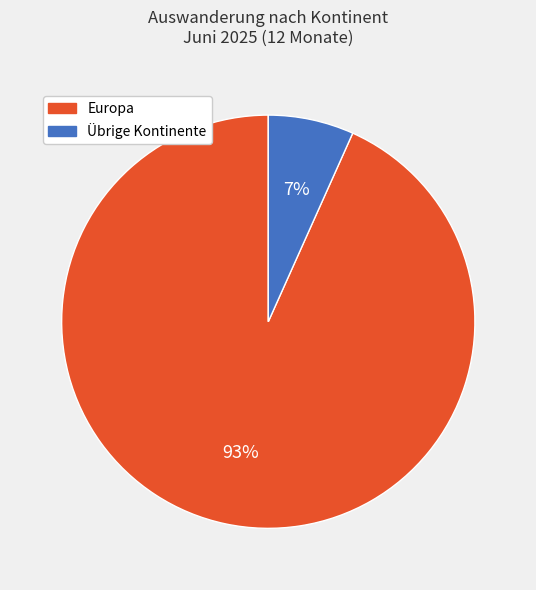

Is it true that Europa is 93% of the pie?

True